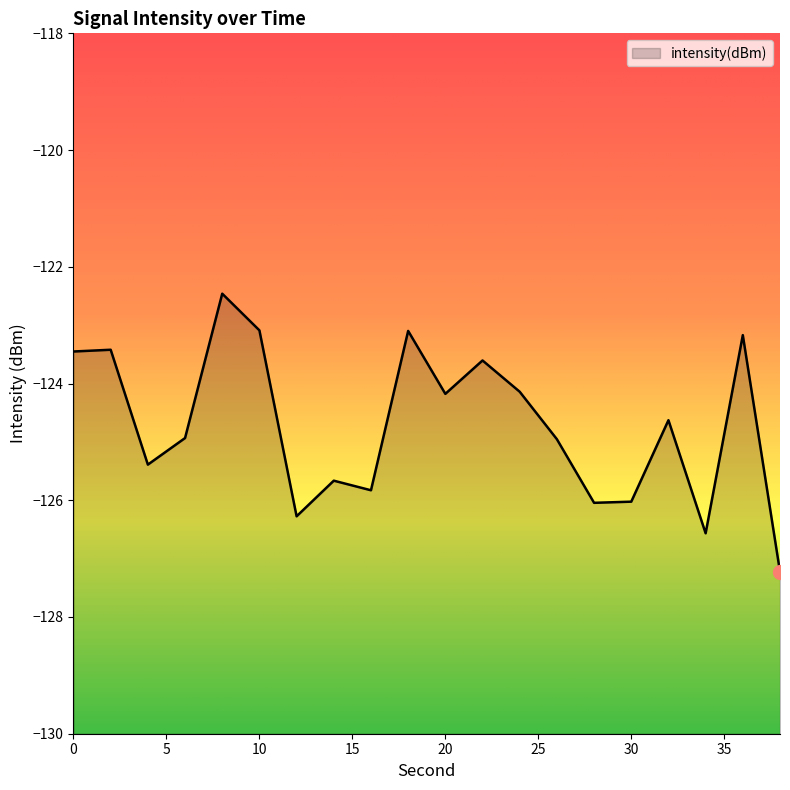

What is the sum of all values?

-2494.1